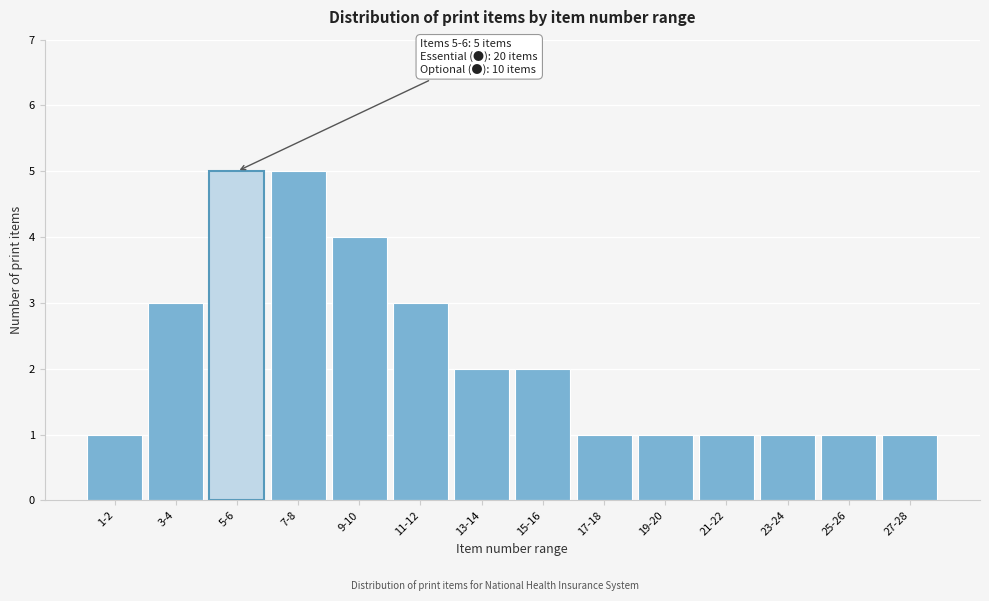

Reading left to right, list all the values displayed in this chart.

1-2=1	3-4=3	5-6=5	7-8=5	9-10=4	11-12=3	13-14=2	15-16=2	17-18=1	19-20=1	21-22=1	23-24=1	25-26=1	27-28=1